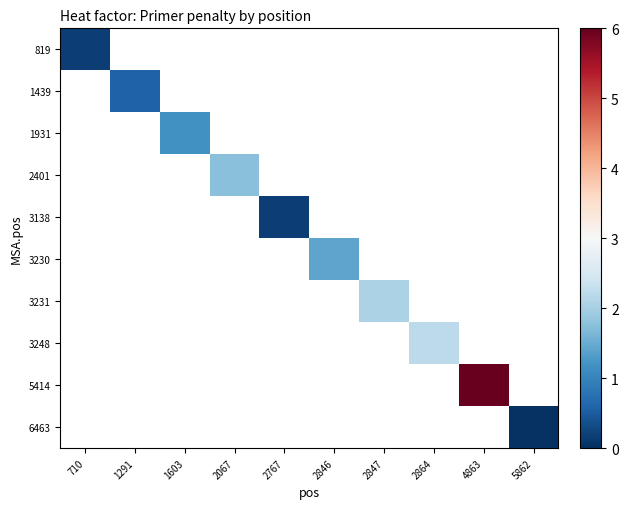

Which label corresponds to the largest value in the chart?

4863